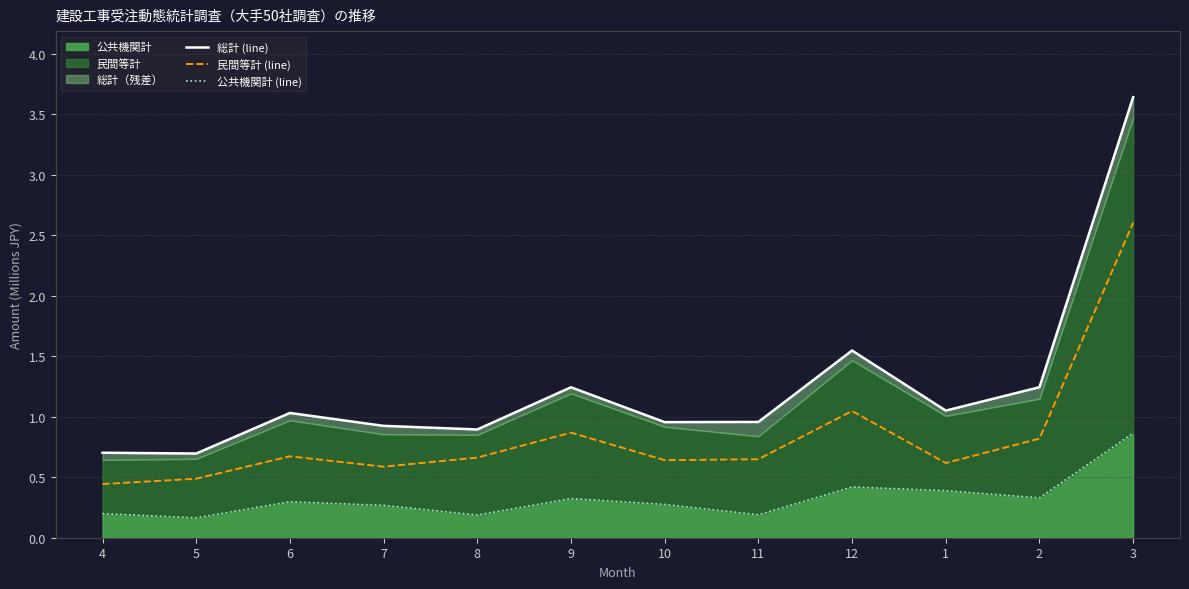

What is the lowest value of the 公共機関計 (line) series?

0.2